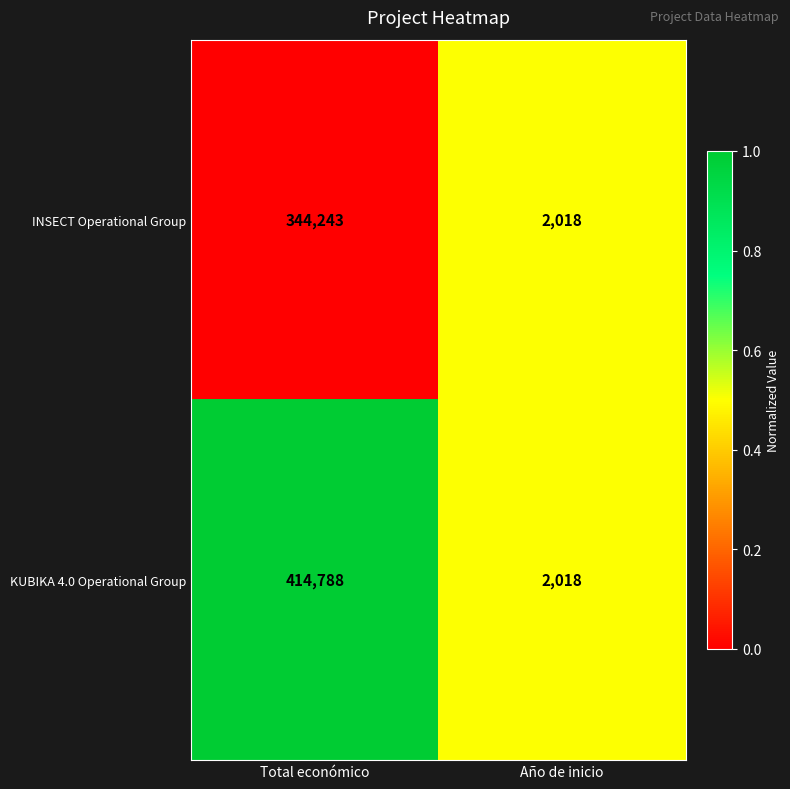

At which category is the sum across all series the highest?

Total económico